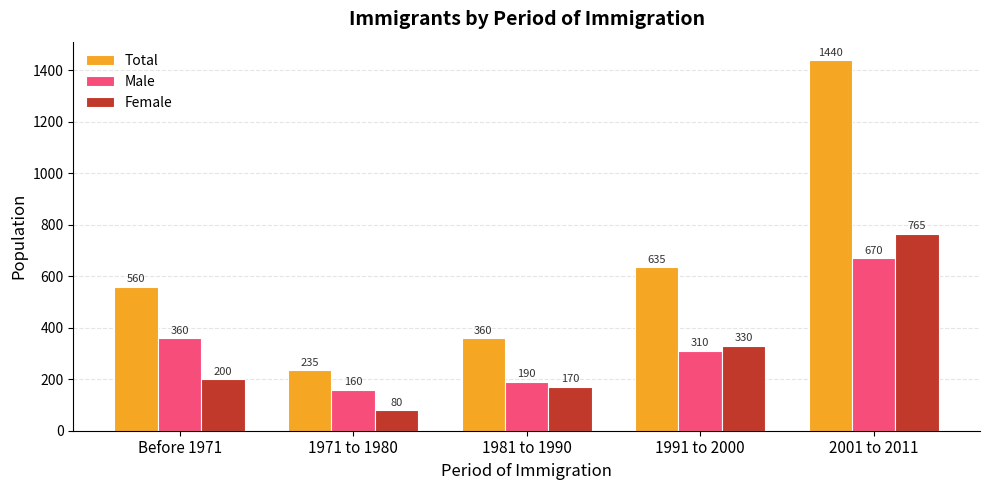

What is the difference between the highest and lowest values at 1971 to 1980?

155